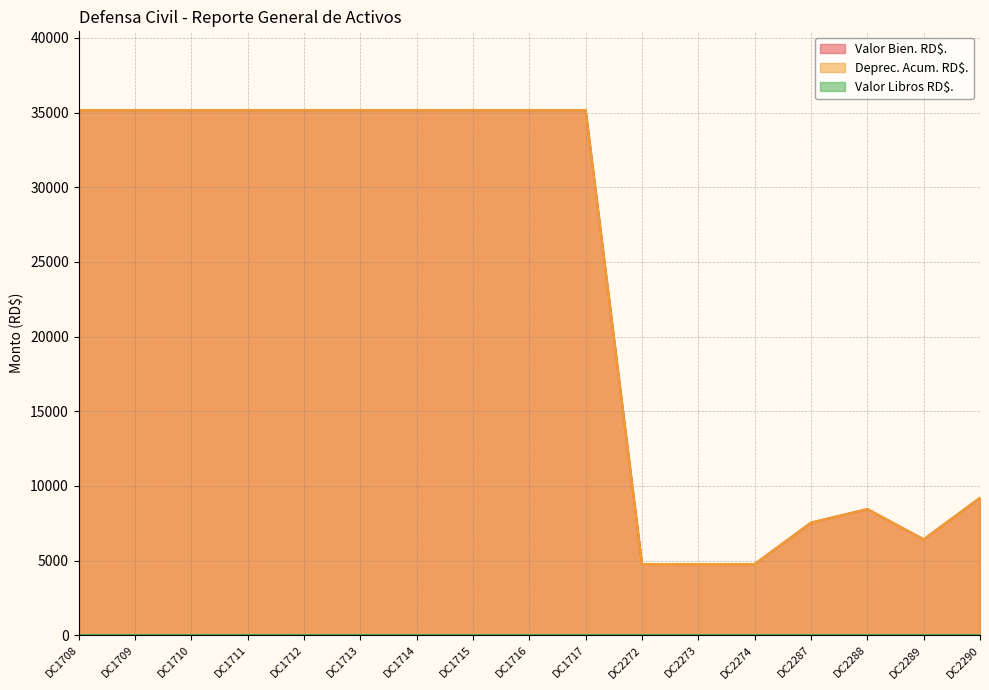

Which series has the largest total across all categories?

Valor Bien. RD$.